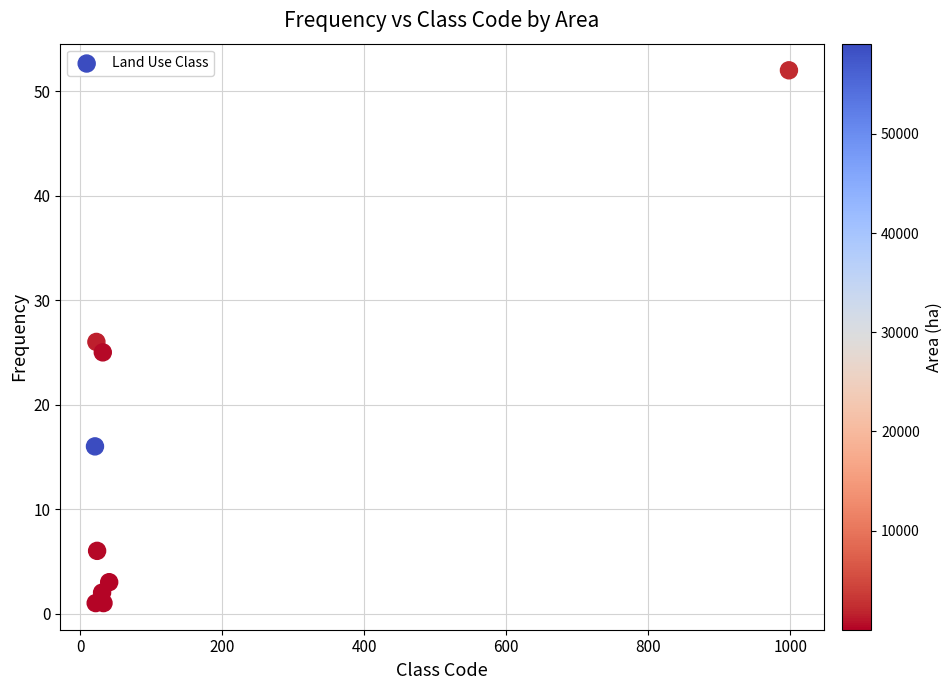

What is the average Y value?

15